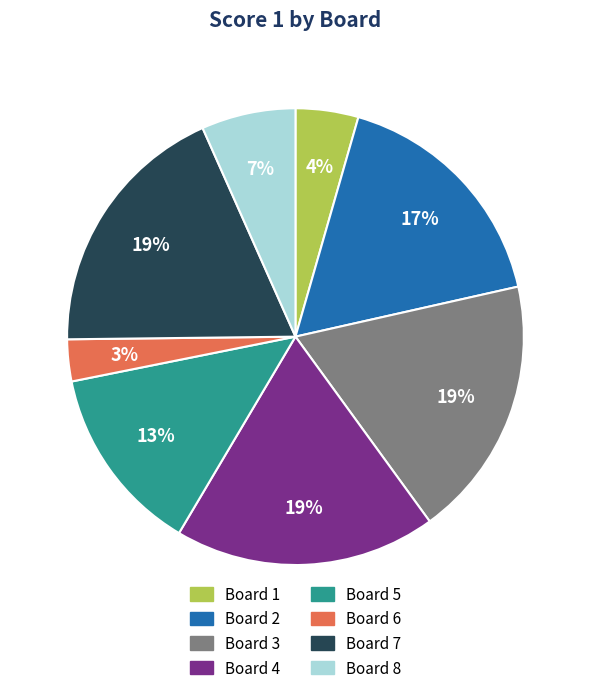

Which category has the smallest portion of the pie?

Board 6